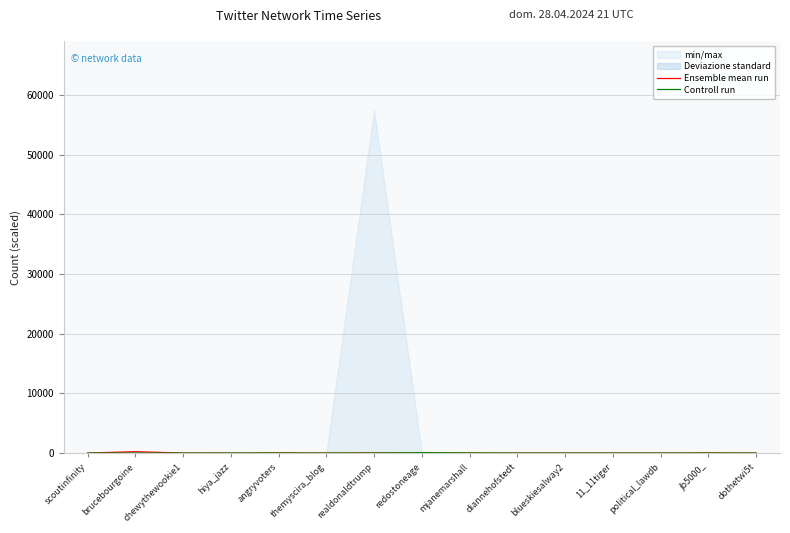

Which category has the highest value across all series?

brucebourgoine